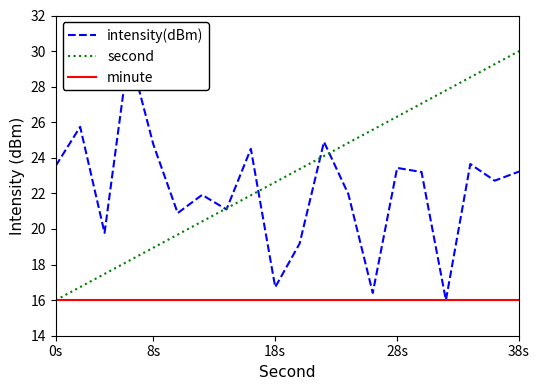

What are all the series names shown in the legend?

intensity(dBm), second, minute